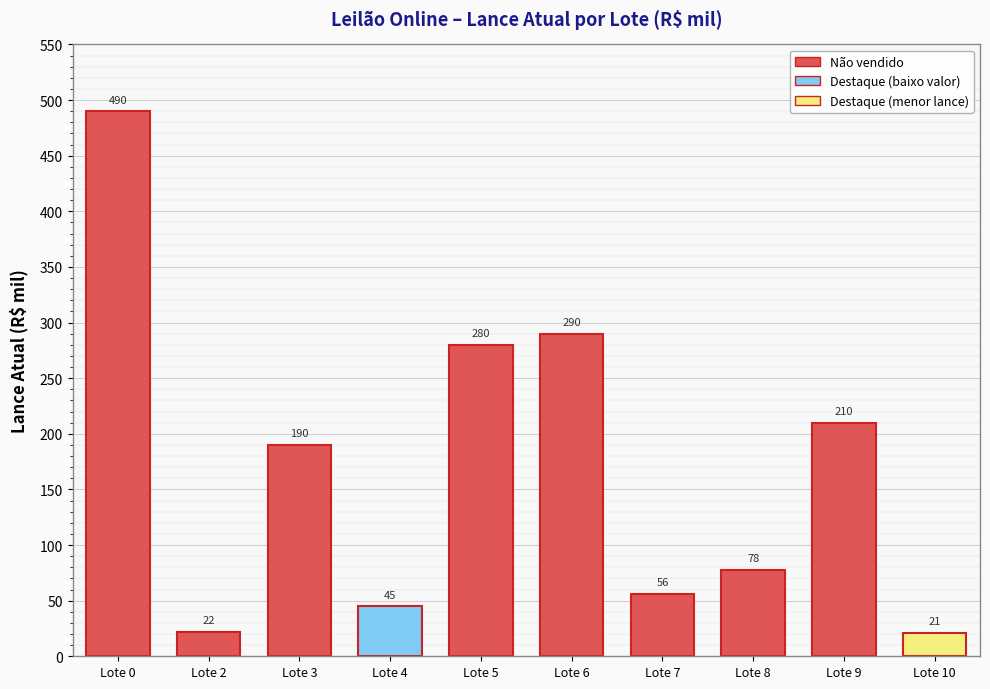

What is the sum of the values at Lote 10 and Lote 9?

230.9